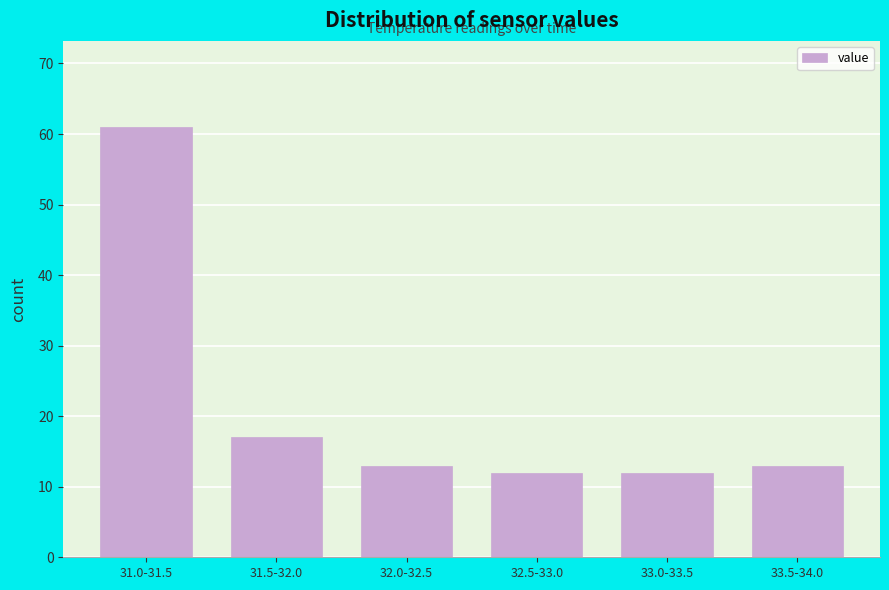

Reading left to right, list all the values displayed in this chart.

31.0-31.5=61	31.5-32.0=17	32.0-32.5=13	32.5-33.0=12	33.0-33.5=12	33.5-34.0=13